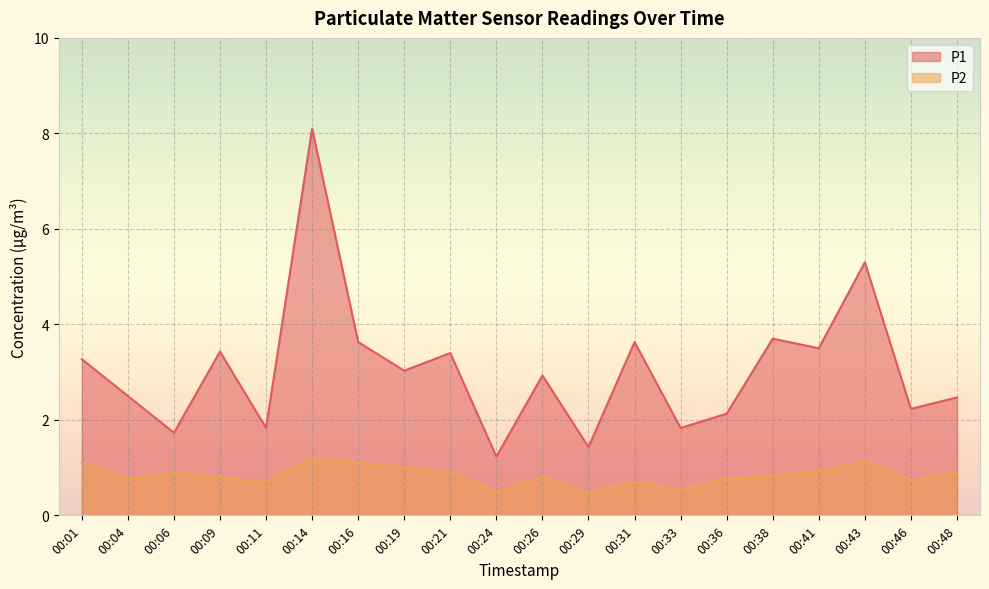

At which category does P1 reach its first local valley?

00:06